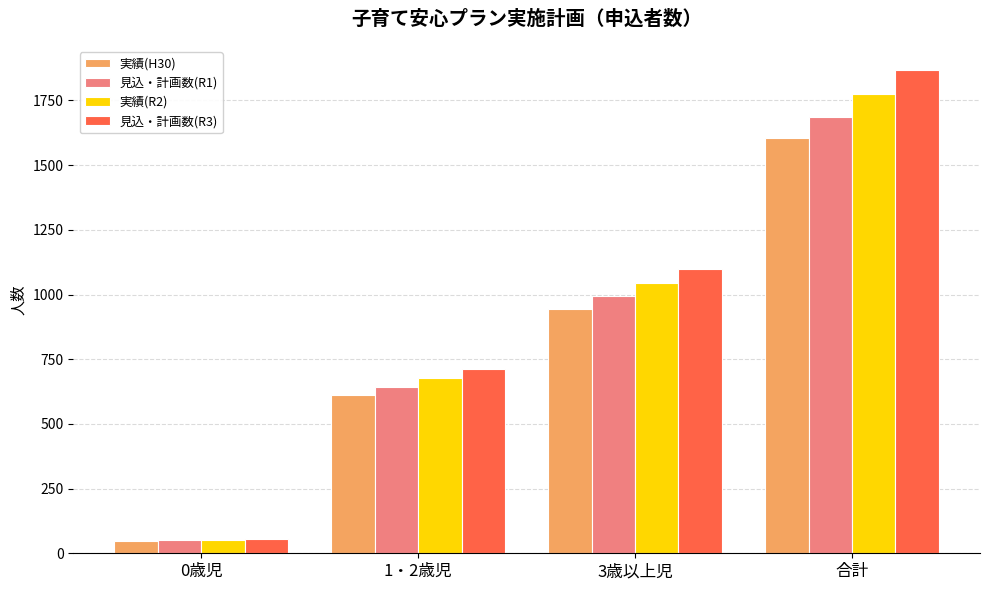

What is the total value across all series at 0歳児?

207